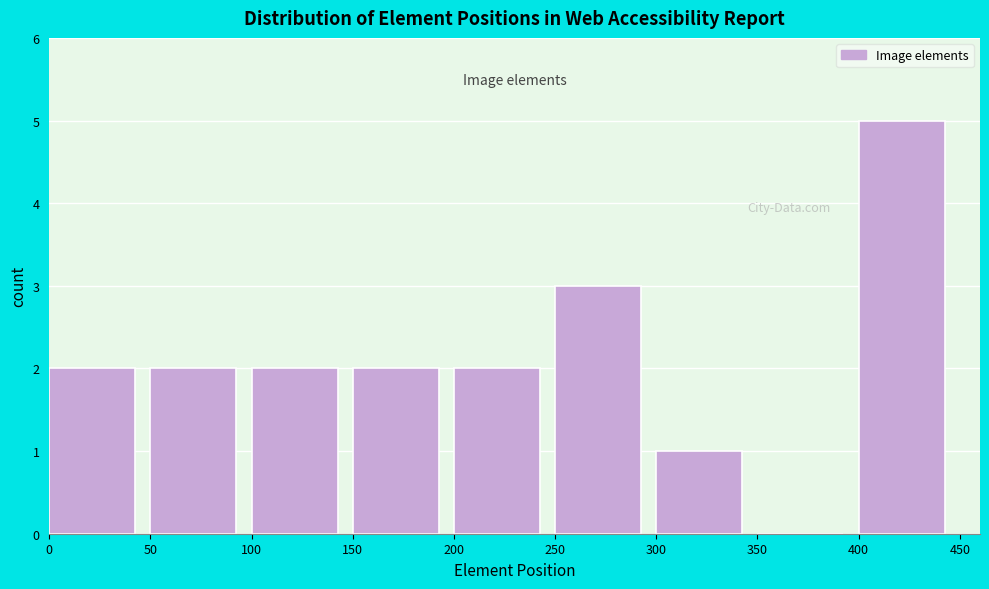

Reading left to right, list every bar in this chart as the range it spans on the x-axis followed by its height. The values are not printed on the chart, so give them approximately, as read against the axis.

0 to 50: 2
50 to 100: 2
100 to 150: 2
150 to 200: 2
200 to 250: 2
250 to 300: 3
300 to 350: 1
350 to 400: 0
400 to 450: 5